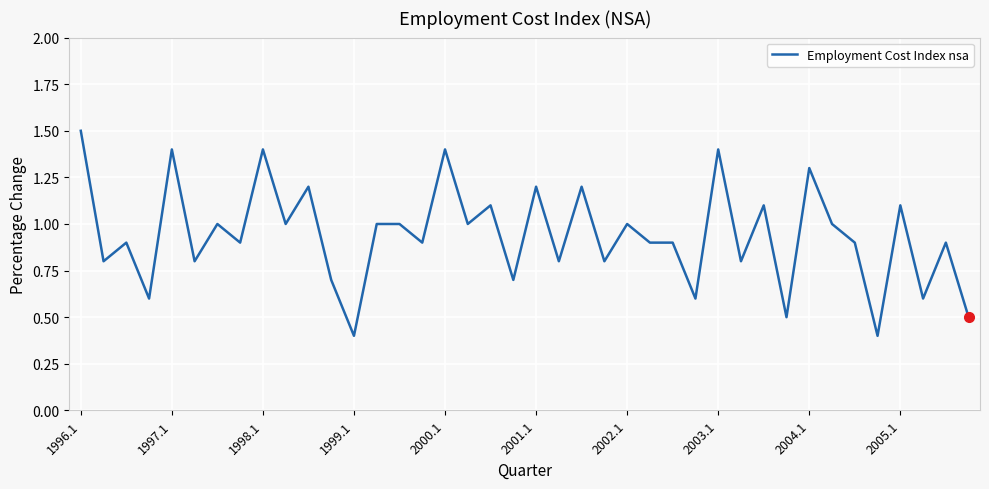

Reading right to left, extract all data points from this chart.

0.5	0.9	0.6	1.1	0.4	0.9	1.0	1.3	0.5	1.1	0.8	1.4	0.6	0.9	0.9	1.0	0.8	1.2	0.8	1.2	0.7	1.1	1.0	1.4	0.9	1.0	1.0	0.4	0.7	1.2	1.0	1.4	0.9	1.0	0.8	1.4	0.6	0.9	0.8	1.5